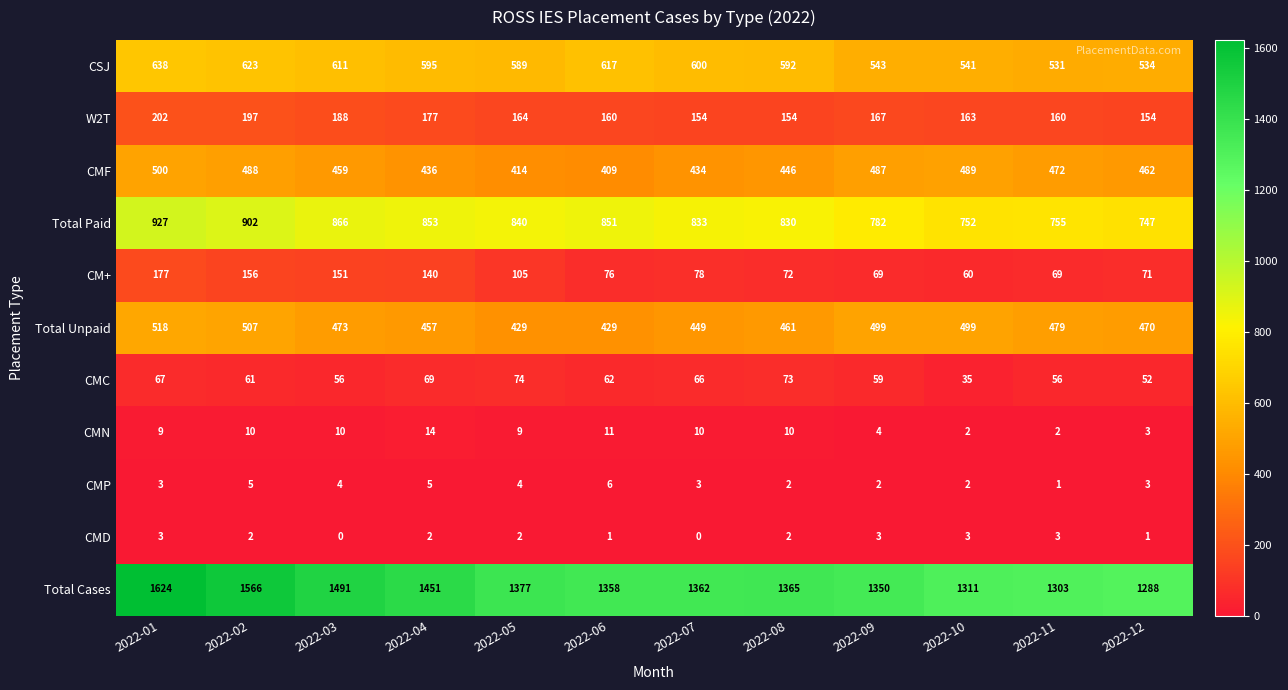

How many data points does each series have?

12